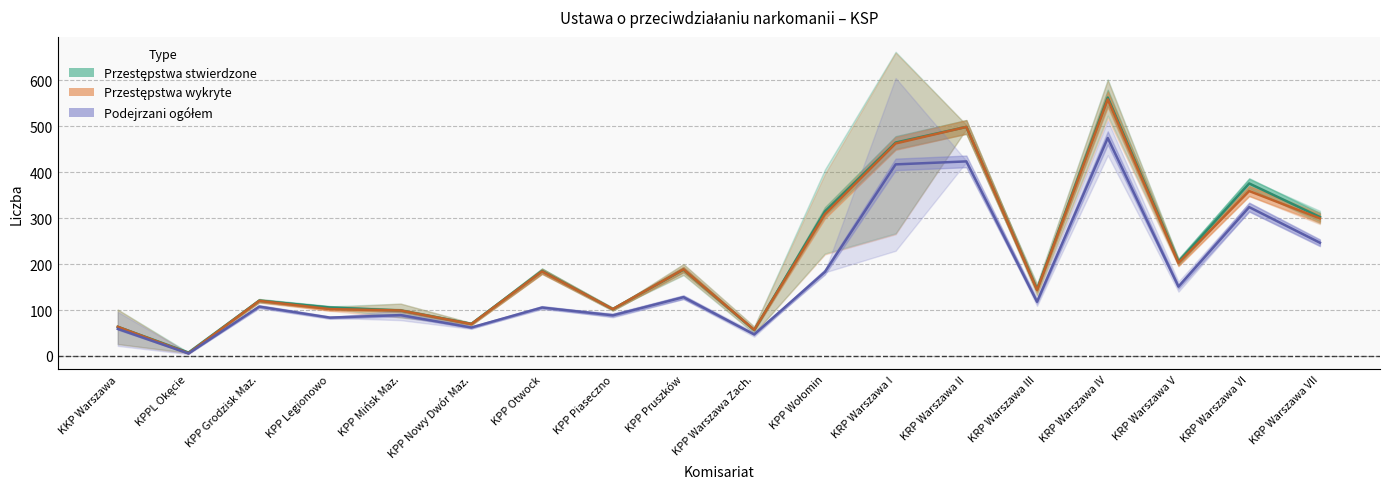

Rank the categories by Podejrzani ogółem value from highest to lowest.

KRP Warszawa IV, KRP Warszawa II, KRP Warszawa I, KRP Warszawa VI, KRP Warszawa VII, KPP Wołomin, KRP Warszawa V, KPP Pruszków, KRP Warszawa III, KPP Grodzisk Maz., KPP Otwock, KPP Mińsk Maz., KPP Piaseczno, KPP Legionowo, KPP Nowy Dwór Maz., KKP Warszawa, KPP Warszawa Zach., KPPL Okęcie